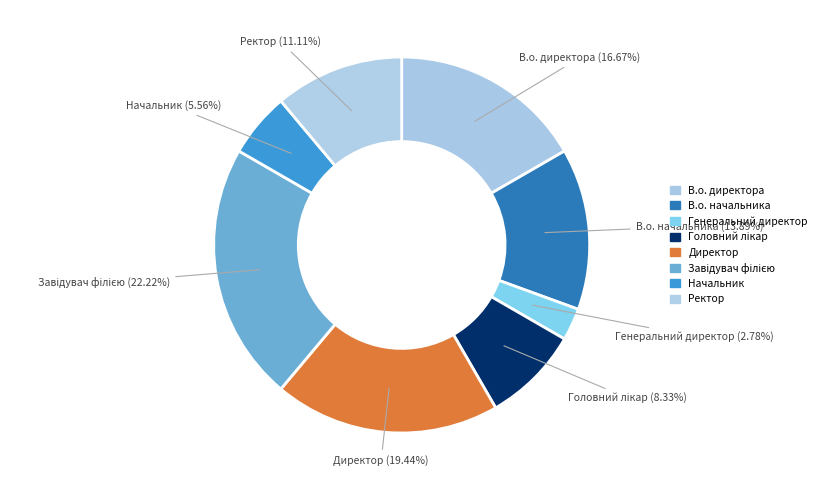

Combined, what portion of the pie is В.о. директора and Ректор?

27.8%